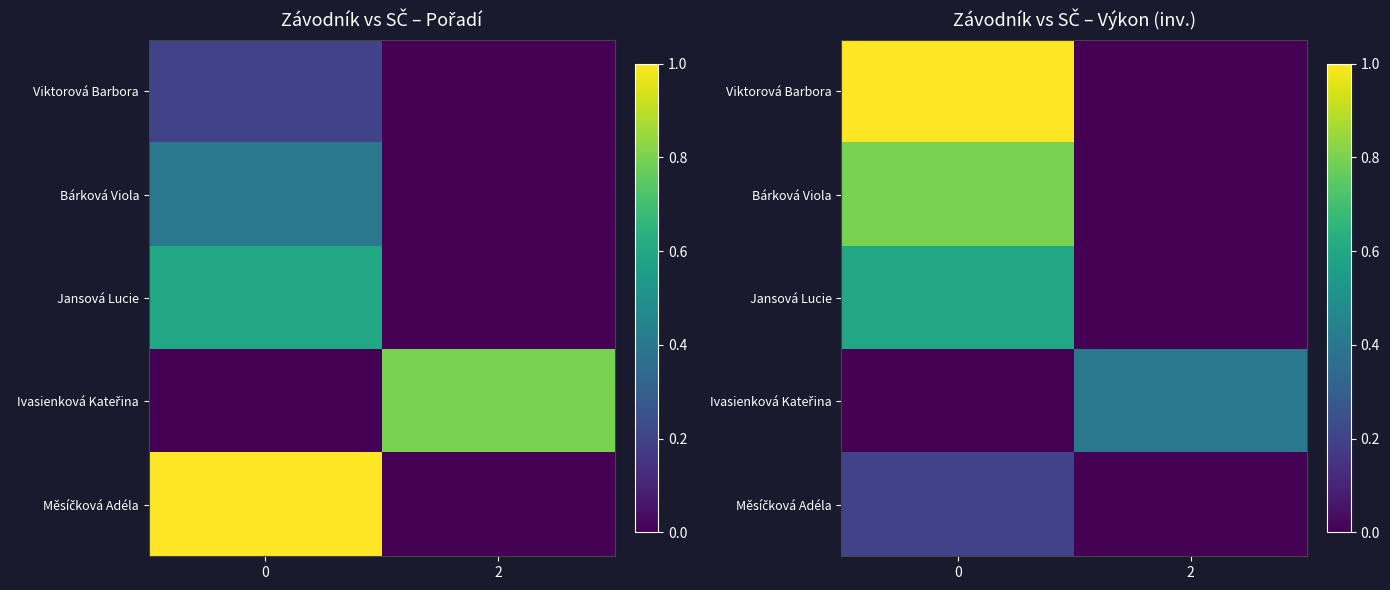

True or false: Ivasienková Kateřina has a value of 0.0 at 0.

True